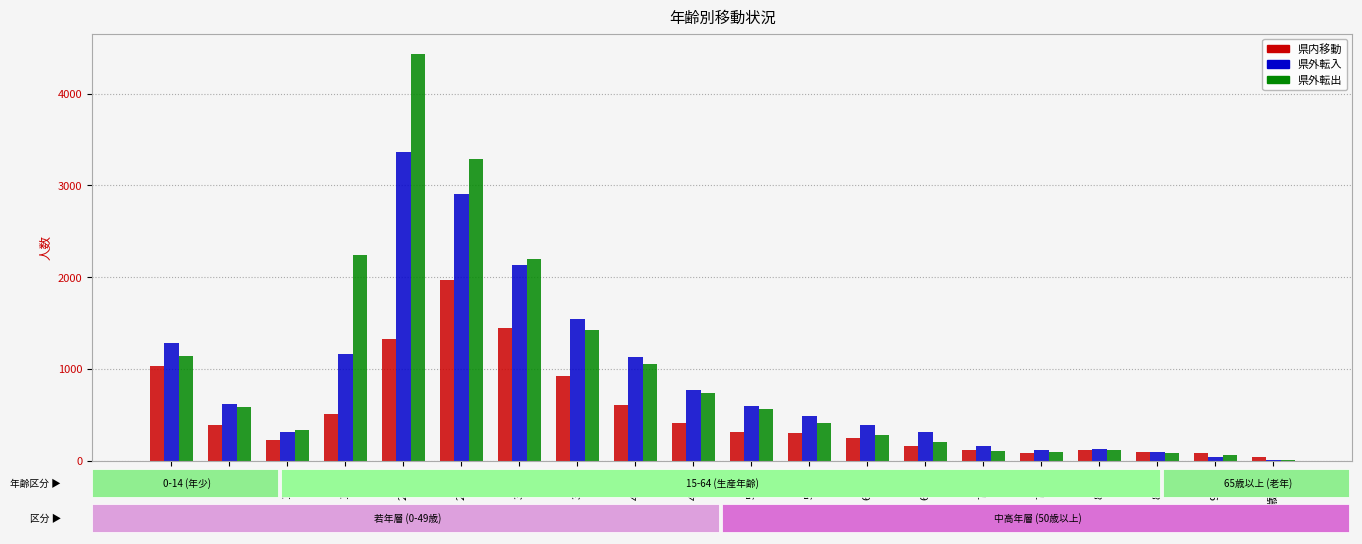

At which category is the sum across all series the highest?

20-24